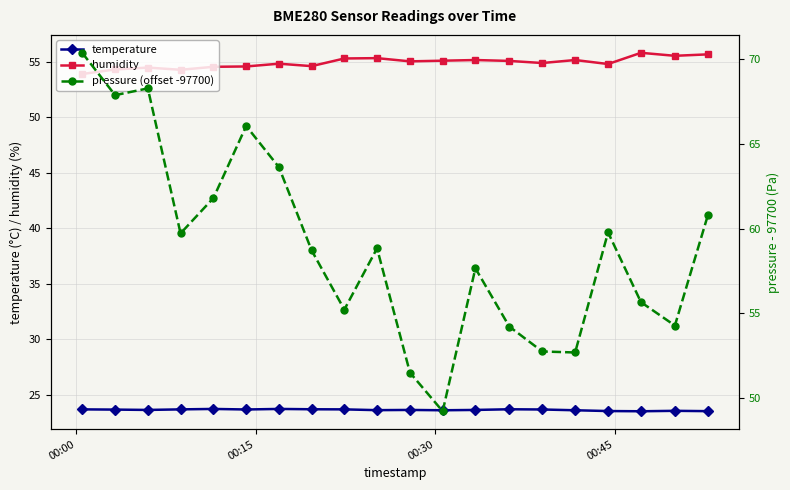

What is the lowest value of the humidity series?

53.9